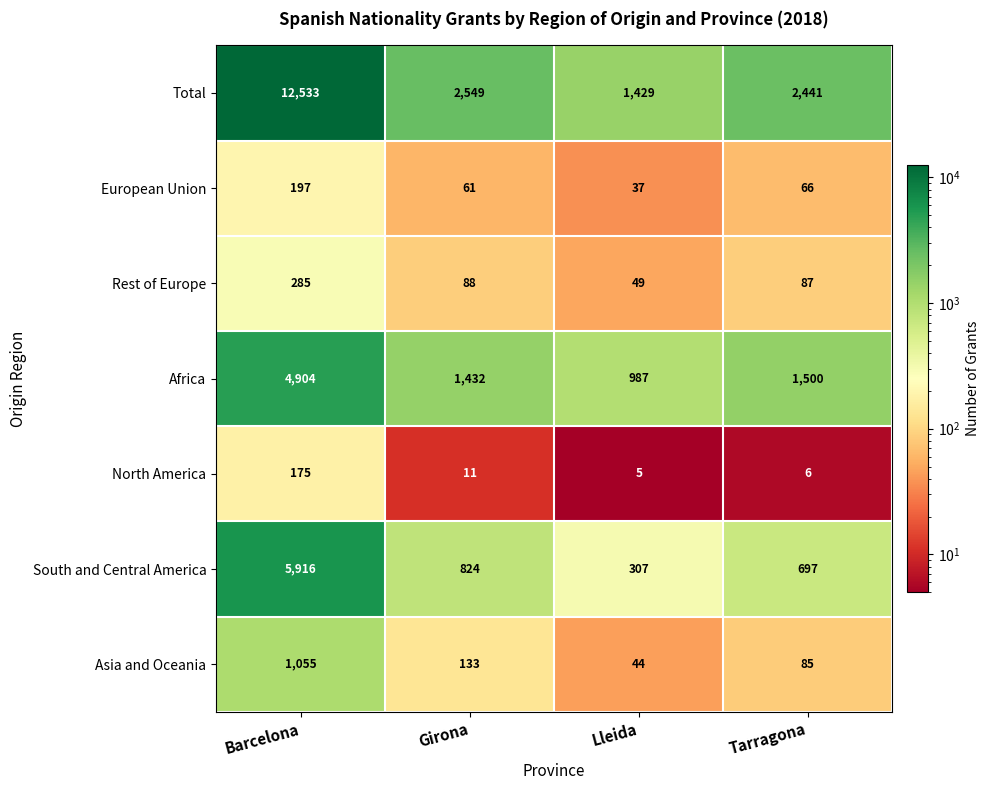

The Rest of Europe series shows 285 at Barcelona. True or false?

True